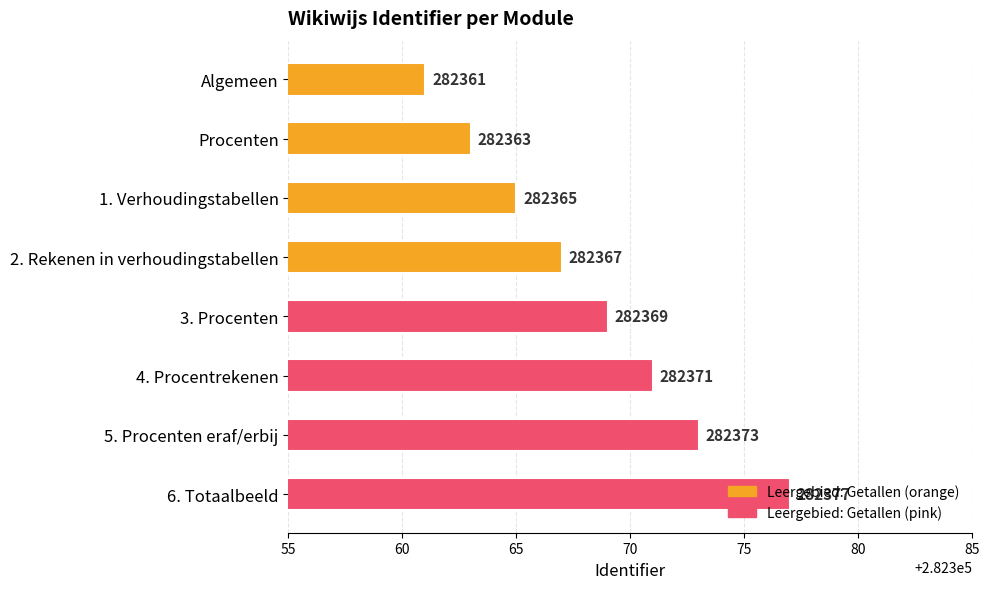

Is it true that the value at 1. Verhoudingstabellen is 282365?

True